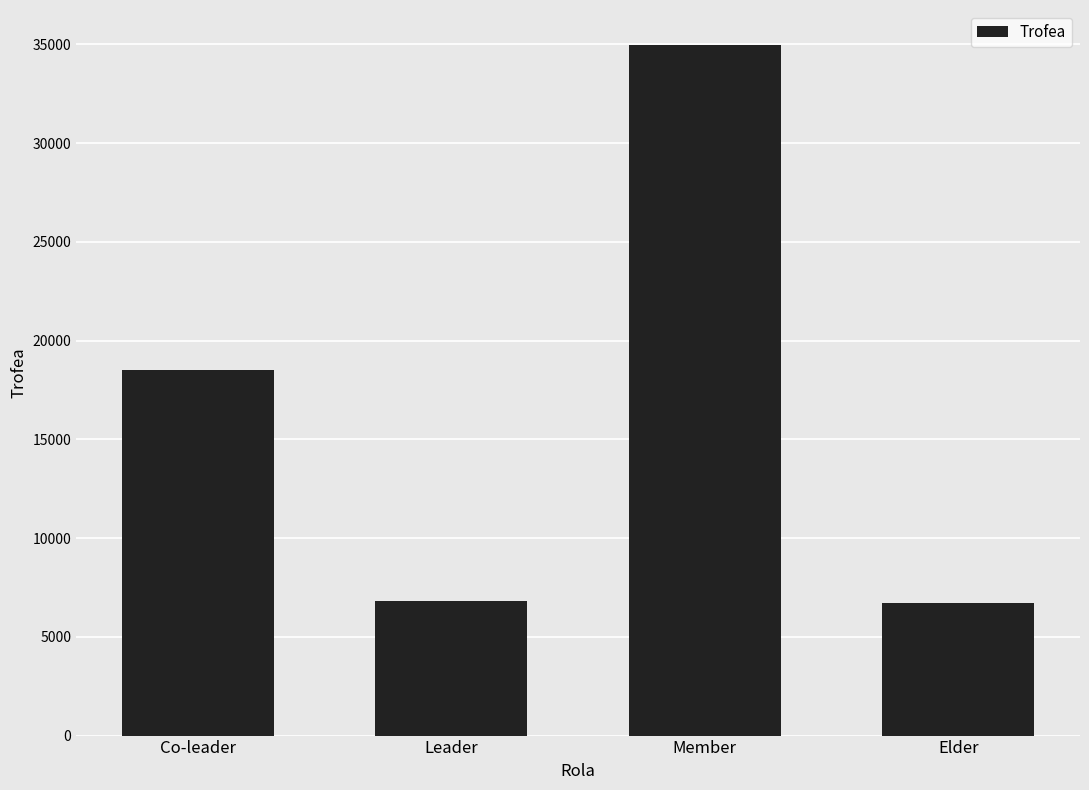

What is the change in value from Co-leader to Elder?

-11786